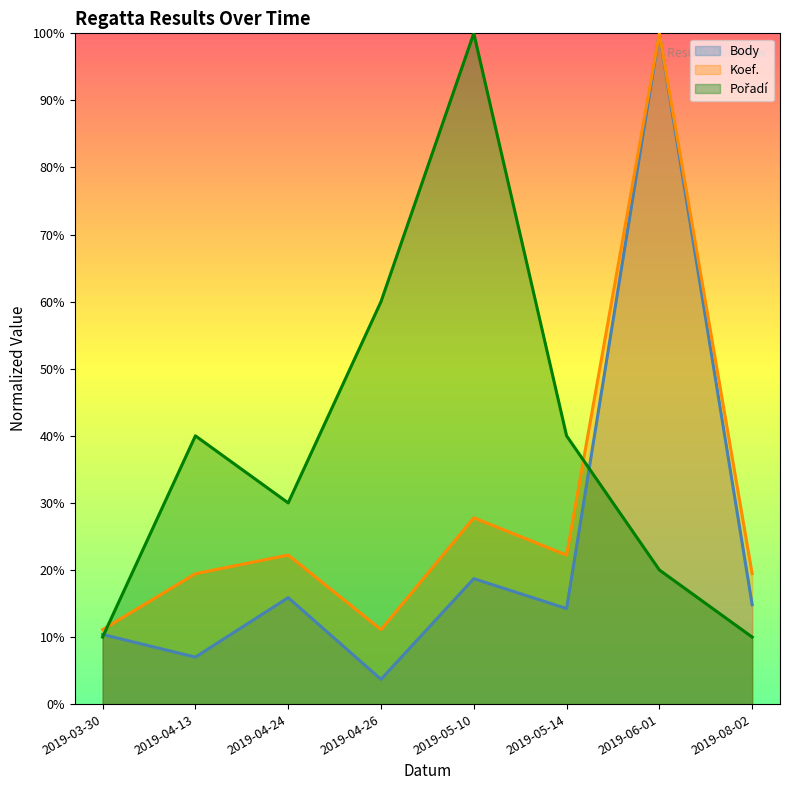

Reading left to right, what are all the values shown in this chart?

Body: 0.1	0.1	0.2	0.0	0.2	0.1	1.0	0.1
Koef.: 0.1	0.2	0.2	0.1	0.3	0.2	1.0	0.2
Pořadí: 0.1	0.4	0.3	0.6	1.0	0.4	0.2	0.1